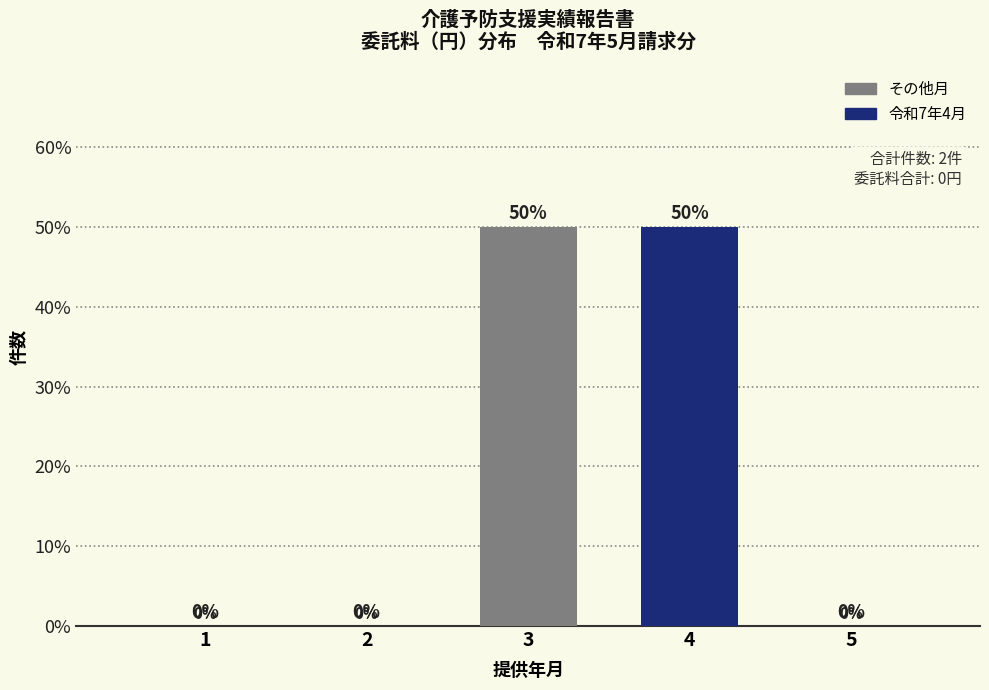

Reading right to left, transcribe all the data shown in this chart.

5=0	4=50	3=50	2=0	1=0